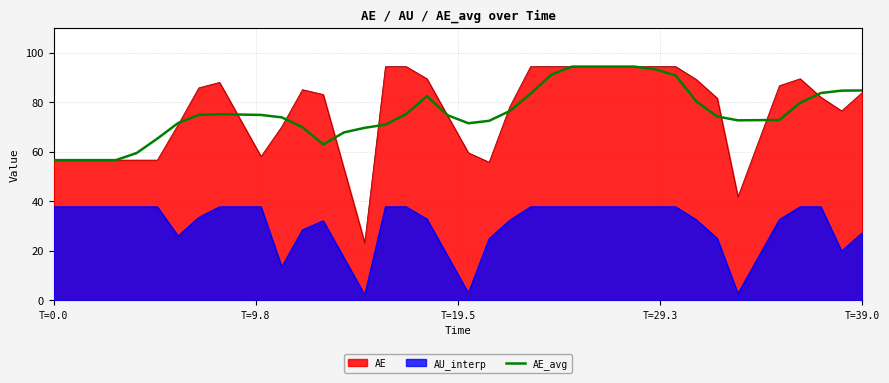

True or false: there are more than 0 points higher than both neighbors.

True